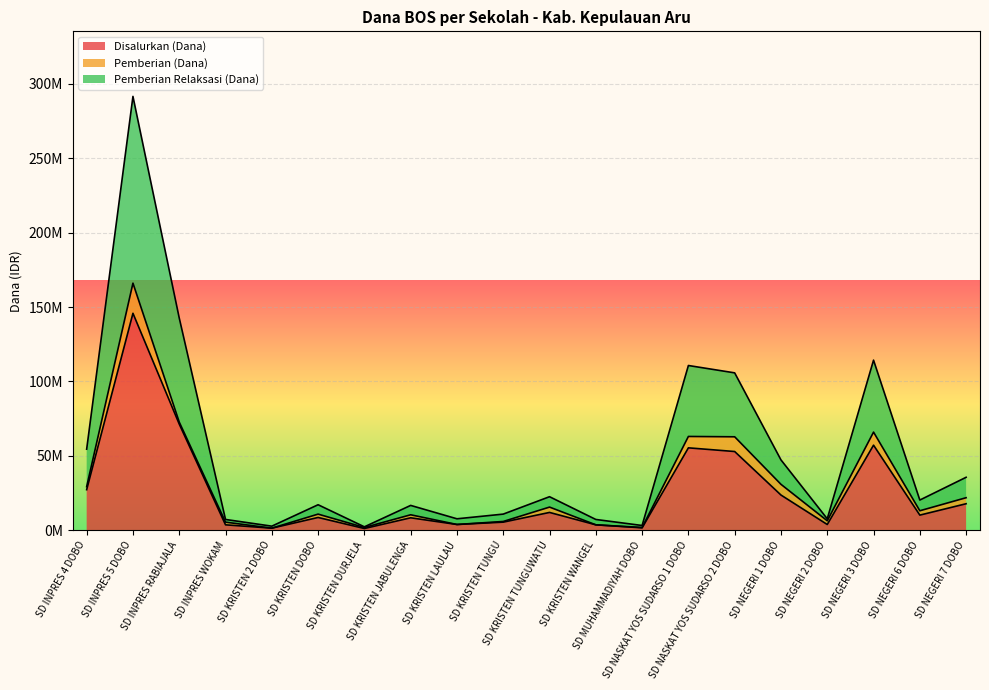

What are all the series names shown in the legend?

Disalurkan (Dana), Pemberian (Dana), Pemberian Relaksasi (Dana)